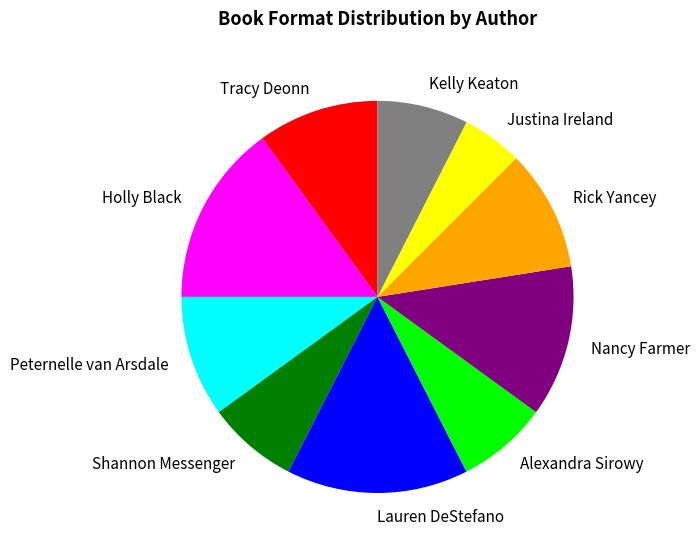

Which slice is the smallest?

Justina Ireland